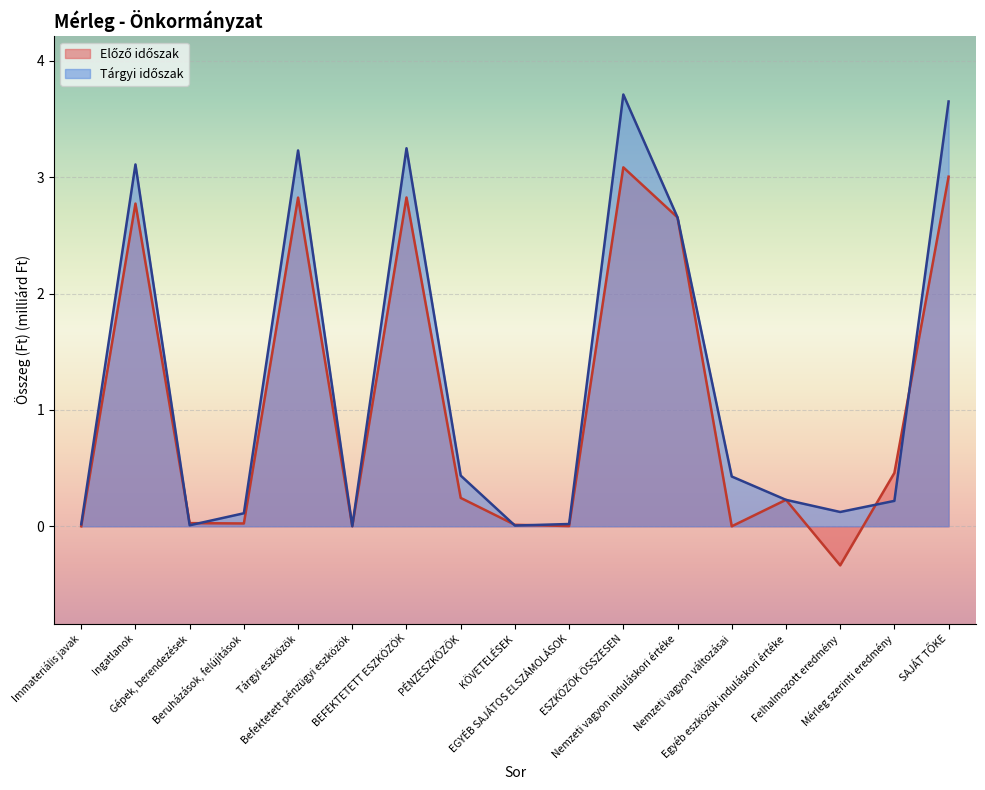

How many values in the Előző időszak series exceed 0?

14